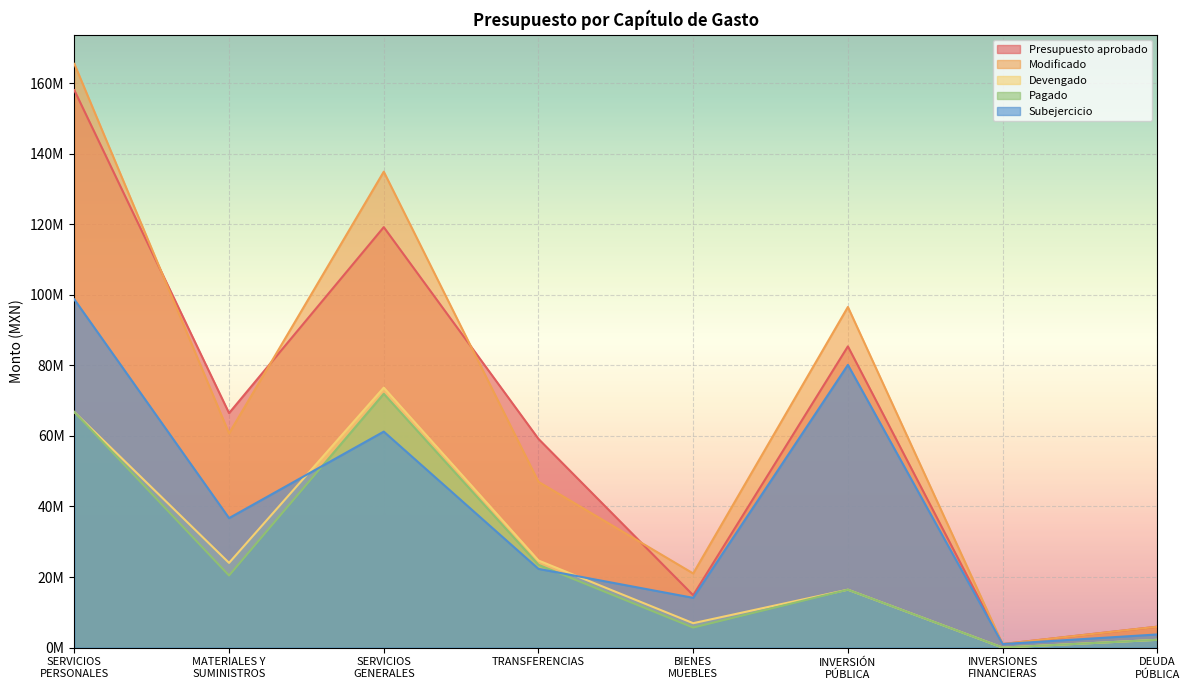

Between TRANSFERENCIAS and DEUDA
PÚBLICA, which series saw the biggest shift?

Presupuesto aprobado